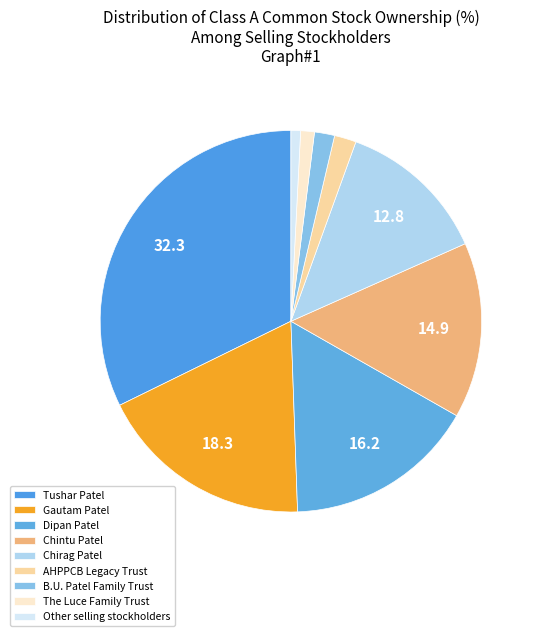

What percentage is the Other selling stockholders slice, to the nearest percent?

1%